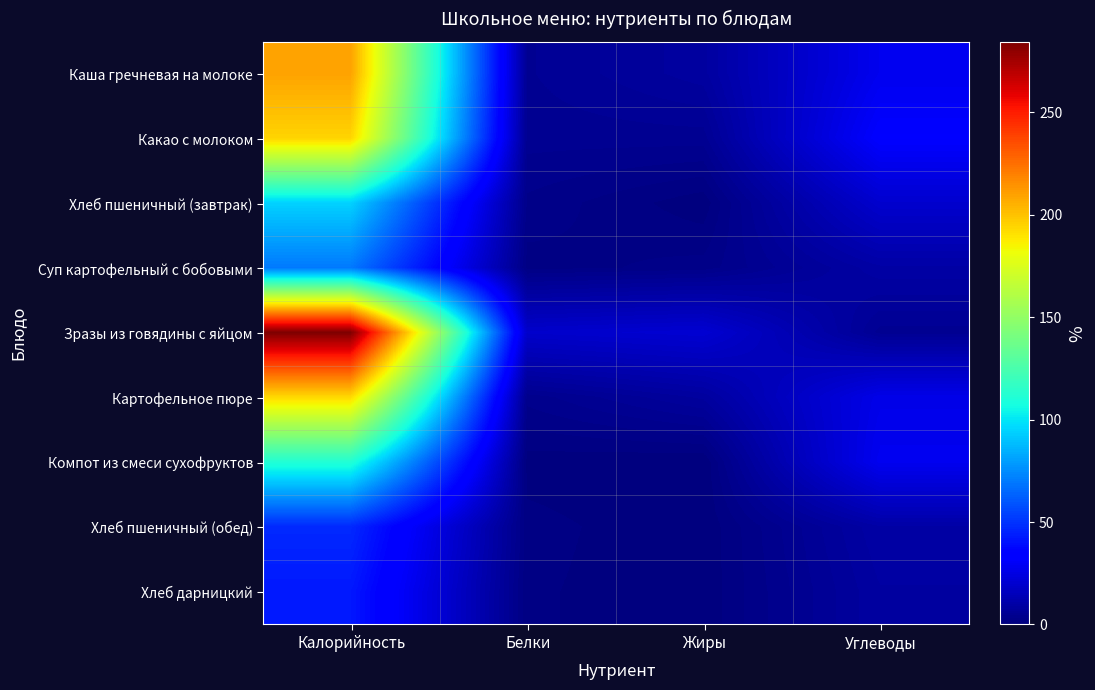

At Калорийность, list the series in order from largest to smallest.

Зразы из говядины с яйцом, Каша гречневая на молоке, Какао с молоком, Картофельное пюре, Компот из смеси сухофруктов, Хлеб пшеничный (завтрак), Суп картофельный с бобовыми, Хлеб пшеничный (обед), Хлеб дарницкий